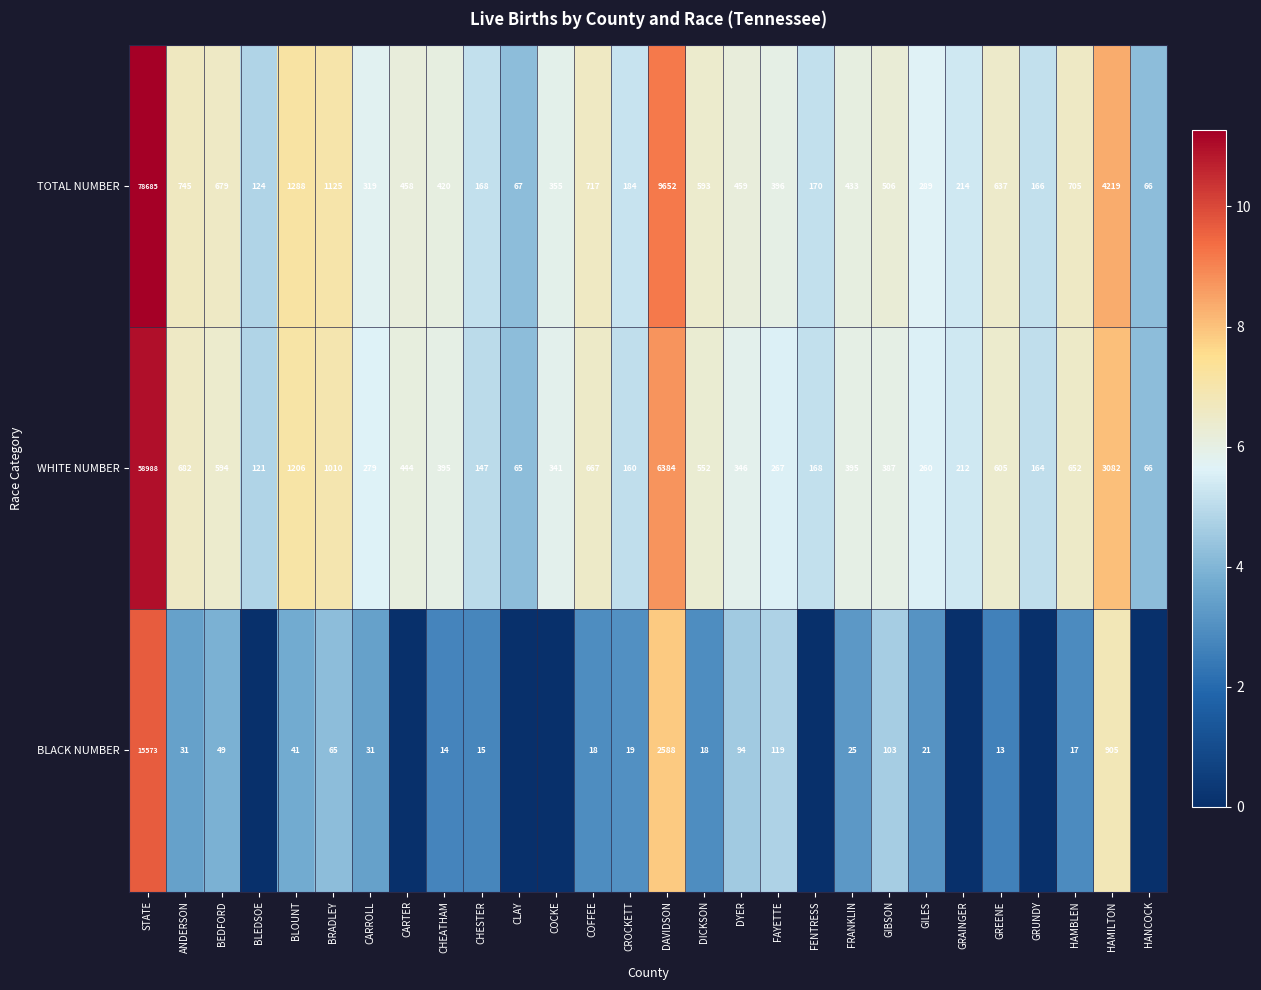

True or false: TOTAL NUMBER has a value of 4.5 at HAMILTON.

False